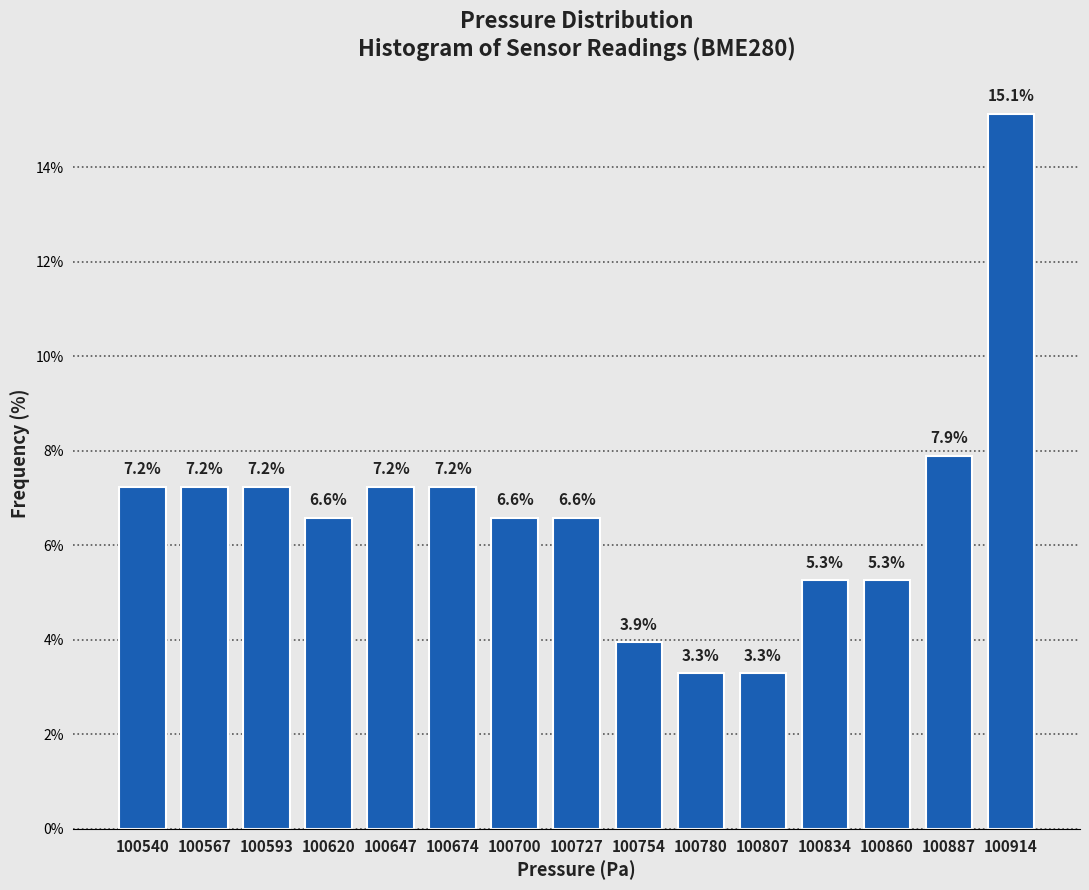

Reading right to left, transcribe all the data shown in this chart.

15.1	7.9	5.3	5.3	3.3	3.3	3.9	6.6	6.6	7.2	7.2	6.6	7.2	7.2	7.2